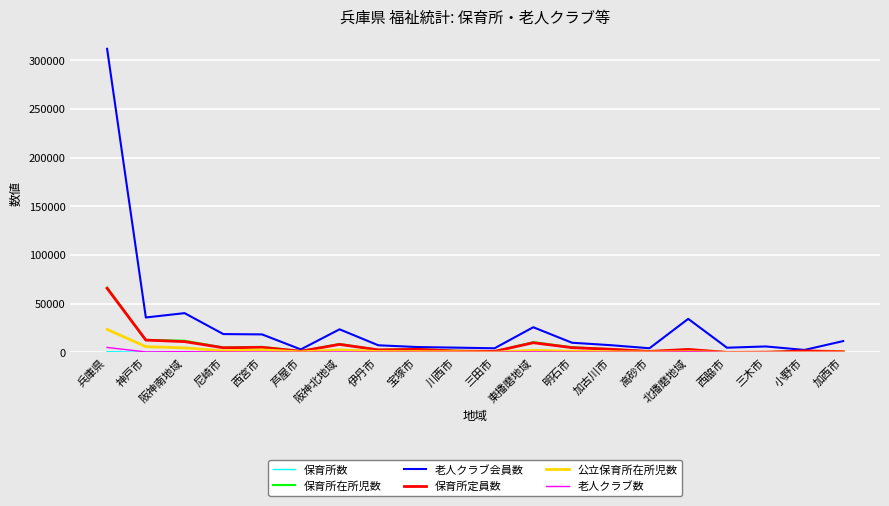

What is the highest value of the 保育所定員数 series?

65783